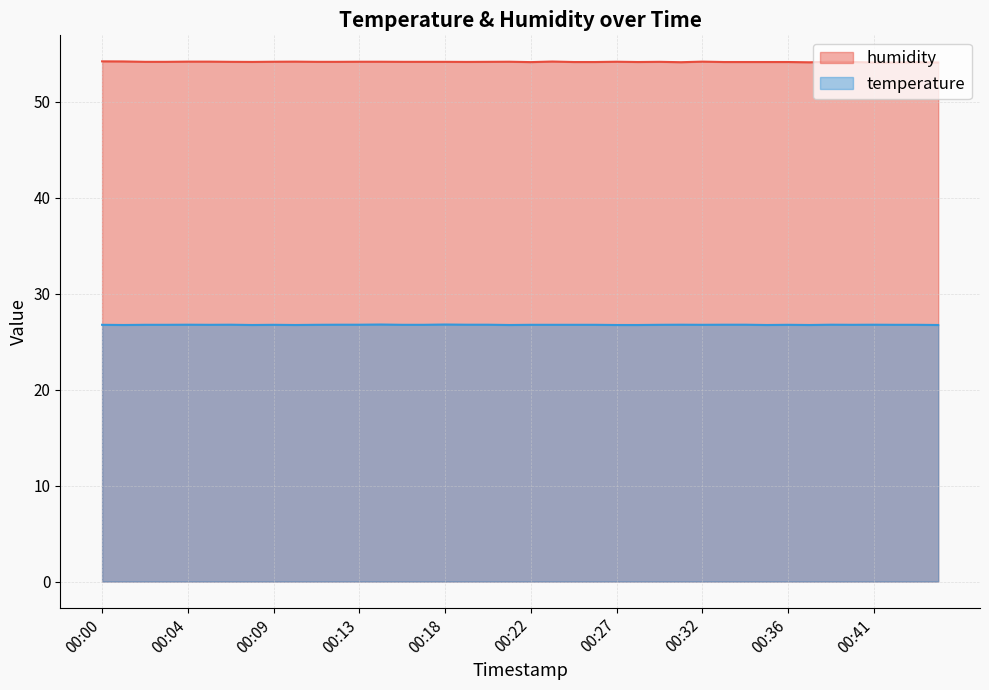

What is the maximum value shown in the chart?

54.2